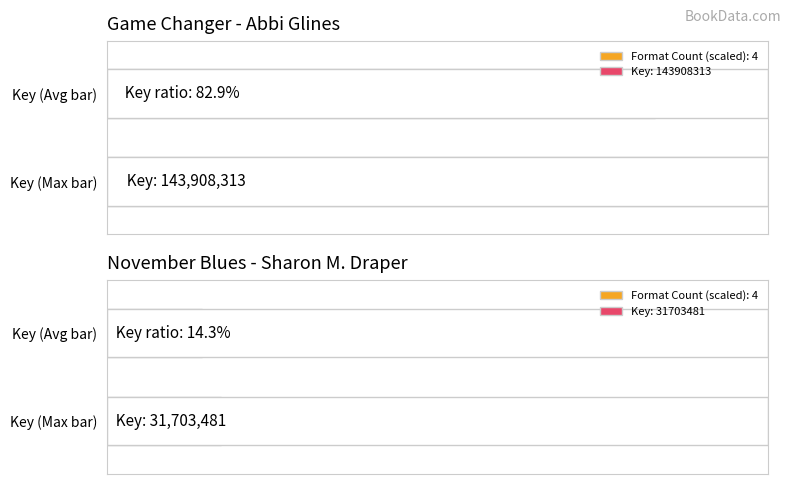

What is the approximate value at November Blues, to the nearest 100?

31703500